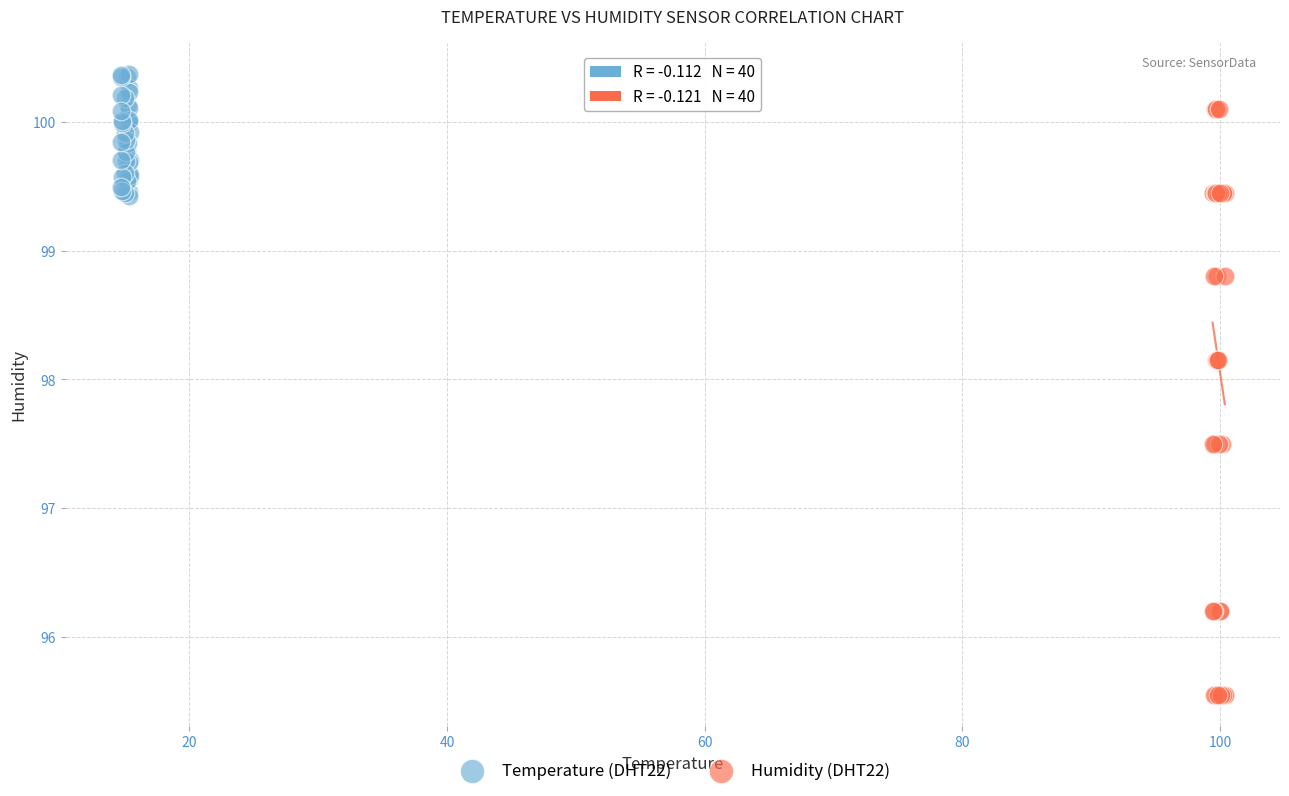

What are all the series names shown in the legend?

Temperature (DHT22), Humidity (DHT22)